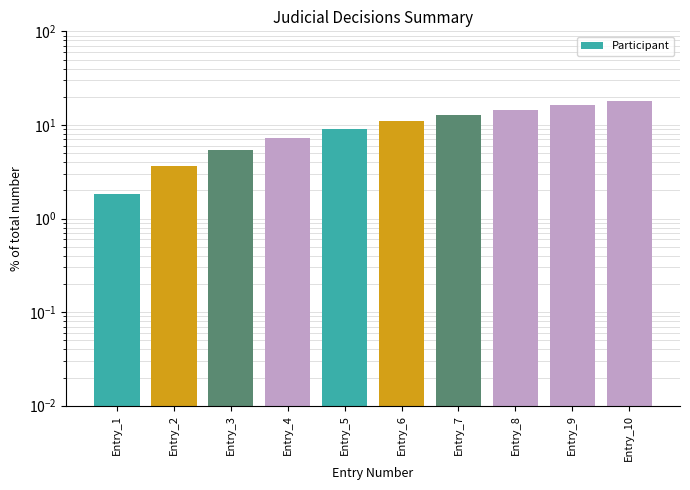

What is the value of the 10th bar from the left?

18.2